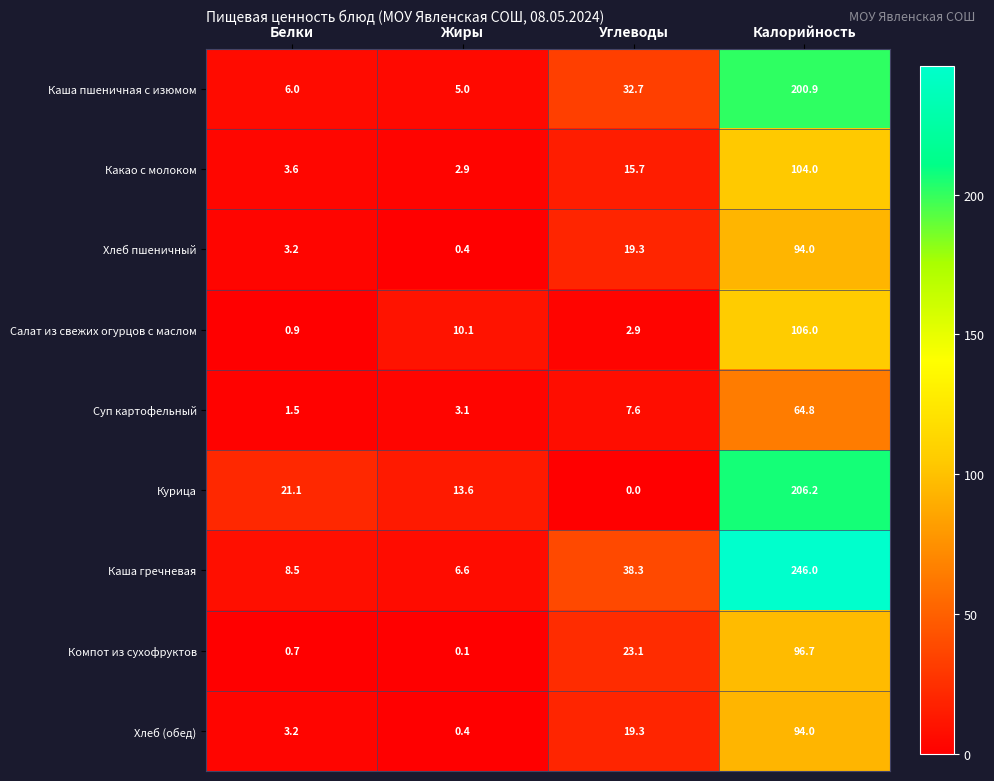

What is the total value across all series at Углеводы?

158.9